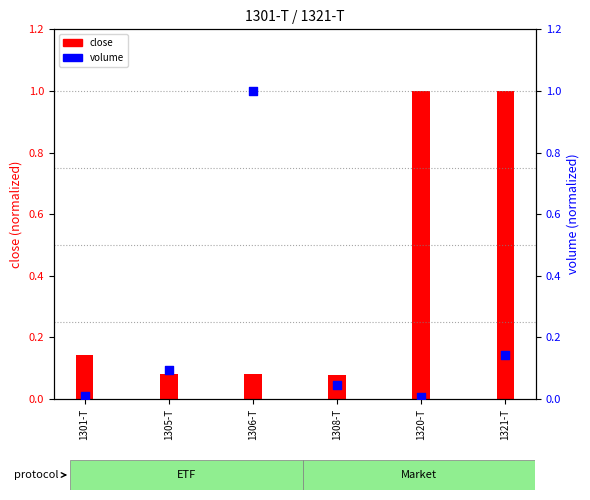

Which series reaches the maximum Y coordinate?

close